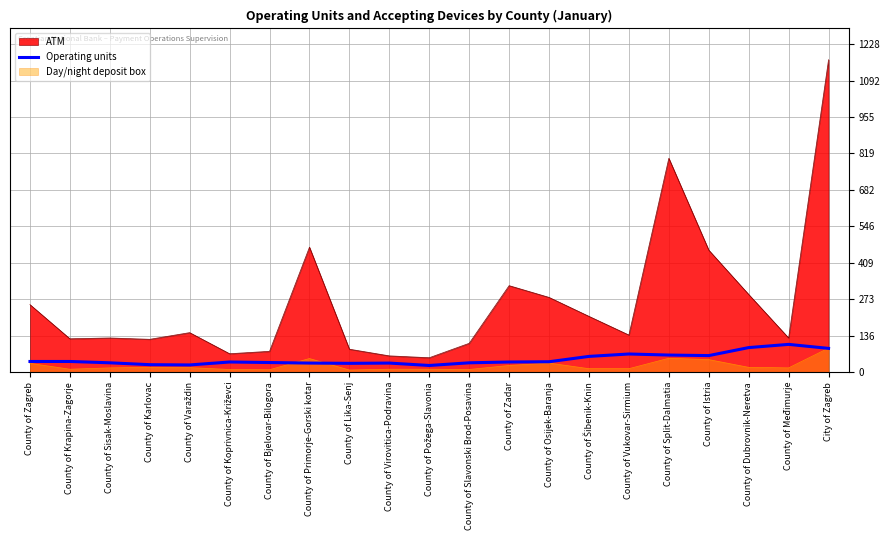

Which category has the highest value across all series?

City of Zagreb